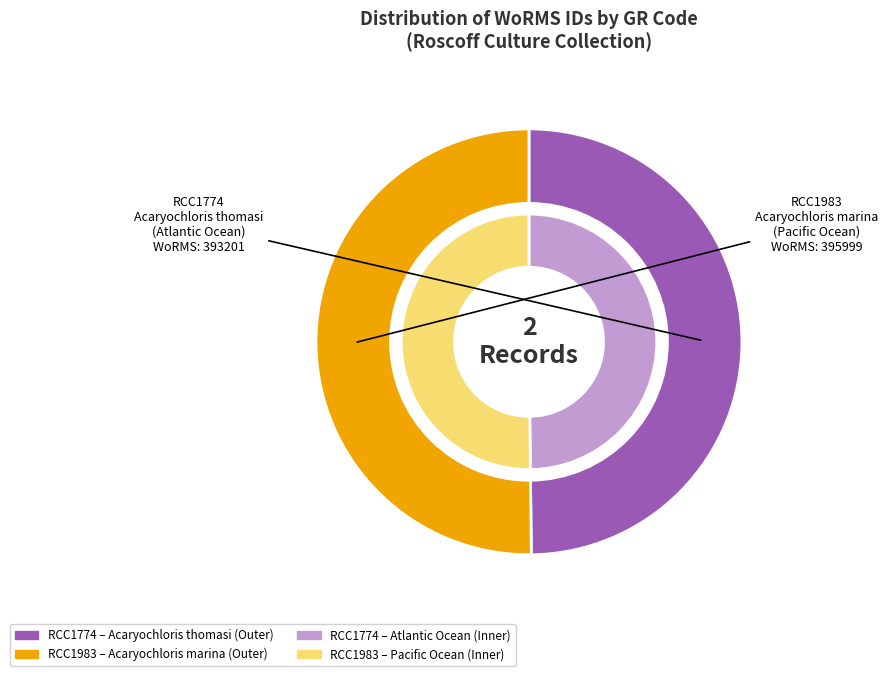

What is the smallest slice in the pie chart?

RCC1774